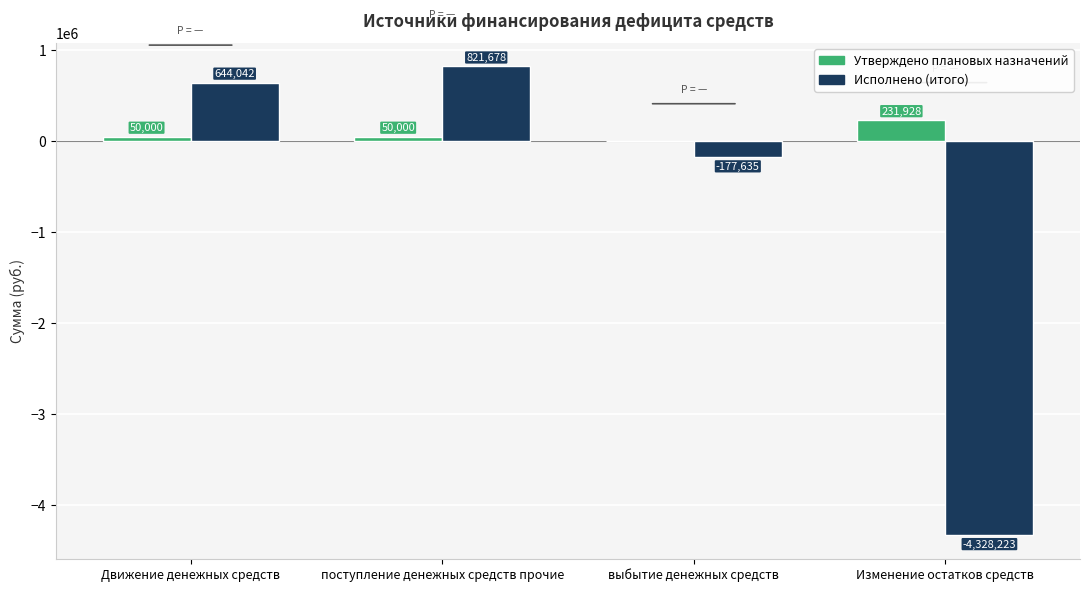

The value of Исполнено (итого) at поступление денежных средств прочие is 1249429.3. True or false?

False